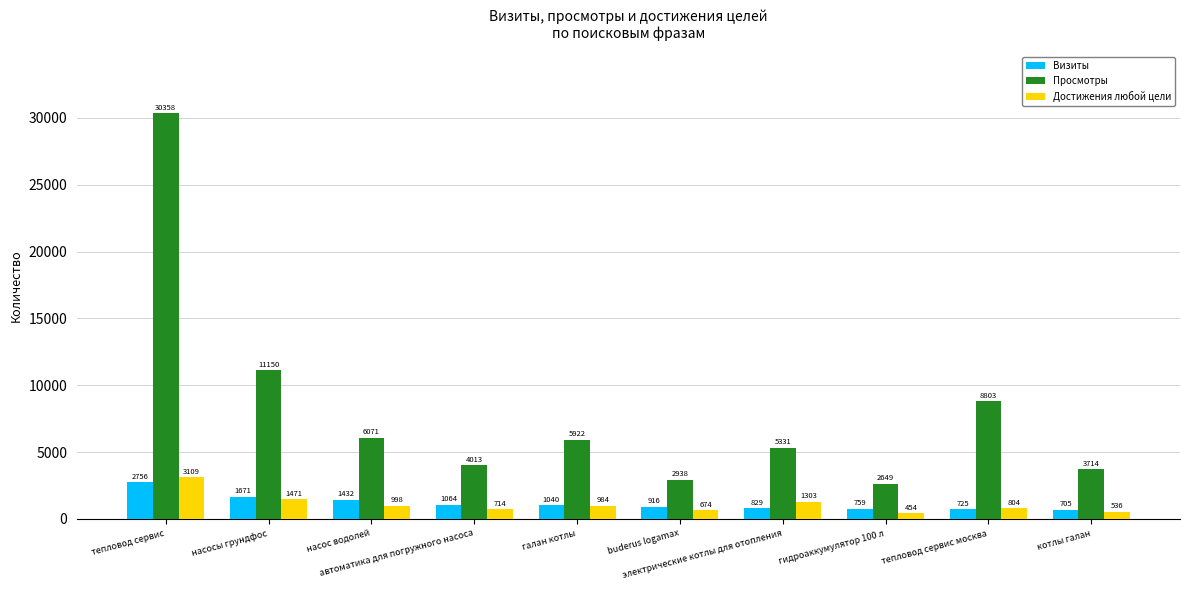

Reading right to left, extract all data points from this chart.

Визиты: котлы галан=705	тепловод сервис москва=725	гидроаккумулятор 100 л=759	электрические котлы для отопления=829	buderus logamax=916	галан котлы=1040	автоматика для погружного насоса=1064	насос водолей=1432	насосы грундфос=1671	тепловод сервис=2756
Просмотры: котлы галан=3714	тепловод сервис москва=8803	гидроаккумулятор 100 л=2649	электрические котлы для отопления=5331	buderus logamax=2938	галан котлы=5922	автоматика для погружного насоса=4013	насос водолей=6071	насосы грундфос=11150	тепловод сервис=30358
Достижения любой цели: котлы галан=536	тепловод сервис москва=804	гидроаккумулятор 100 л=454	электрические котлы для отопления=1303	buderus logamax=674	галан котлы=984	автоматика для погружного насоса=714	насос водолей=998	насосы грундфос=1471	тепловод сервис=3109